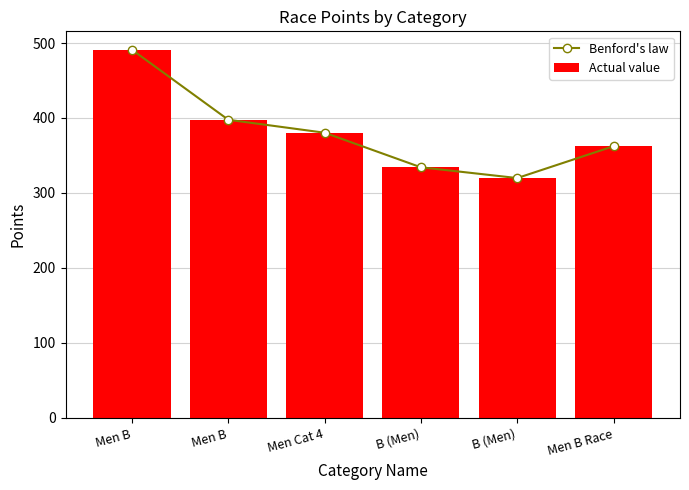

Which category has the highest value in the Benford's law series?

Men B